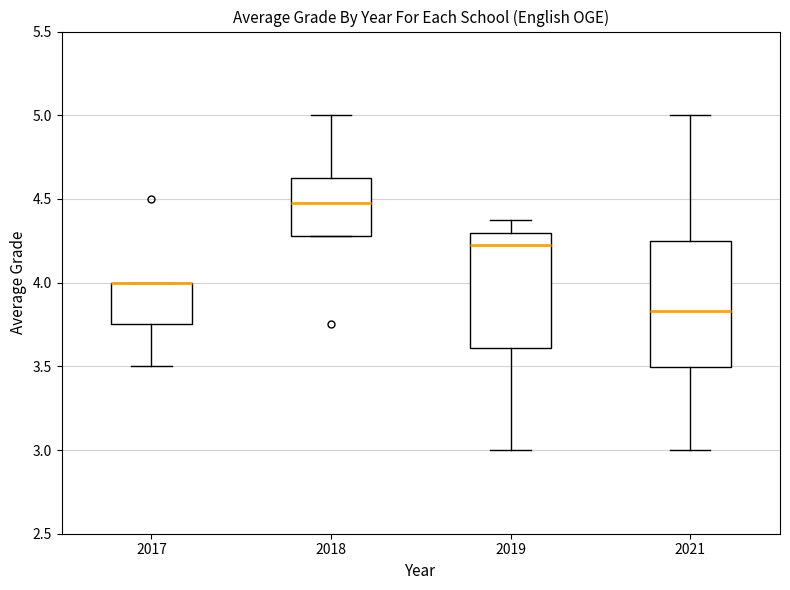

Which box is the tallest, from its lower edge to its upper edge?

2021